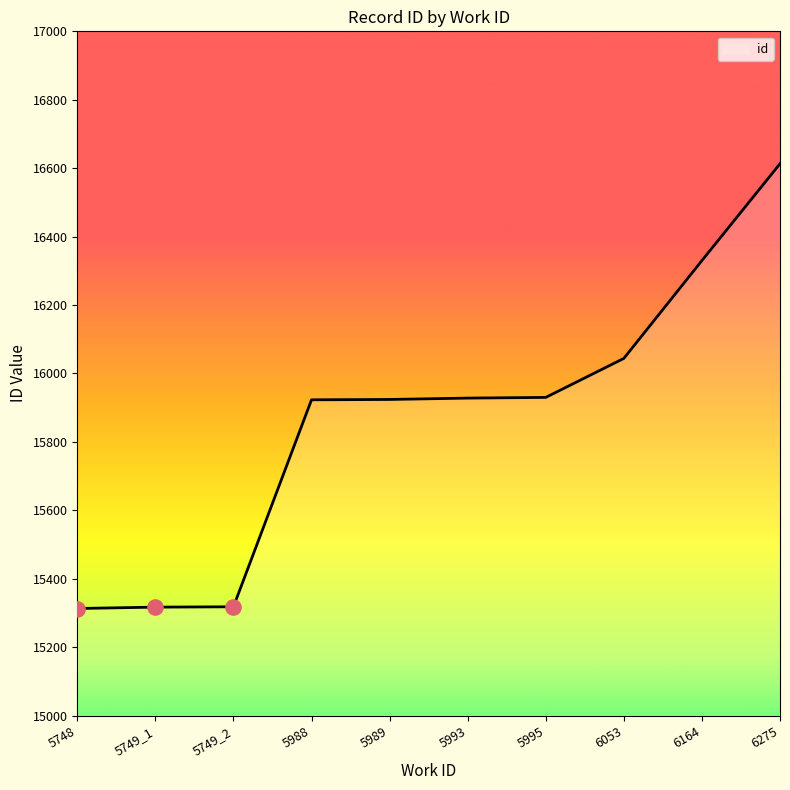

What is the ratio of the value at 6275 to the value at 5748?

1.1